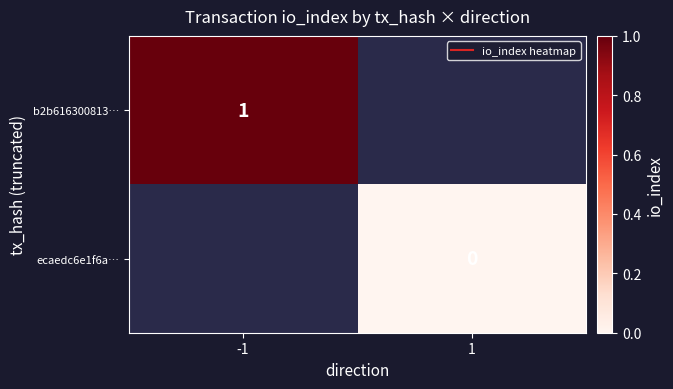

Is the value of b2b616300813… at 1 greater than the value of ecaedc6e1f6a… at 1?

No